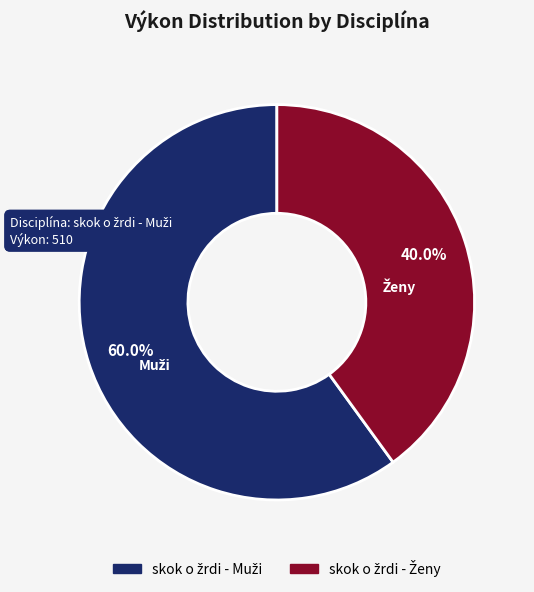

To the nearest percent, what is the average slice percentage?

50%